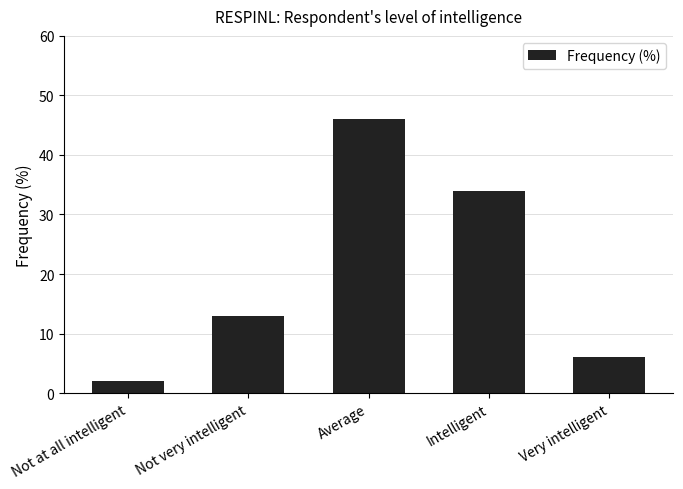

Are the bars grouped side by side (vs. stacked)?

No